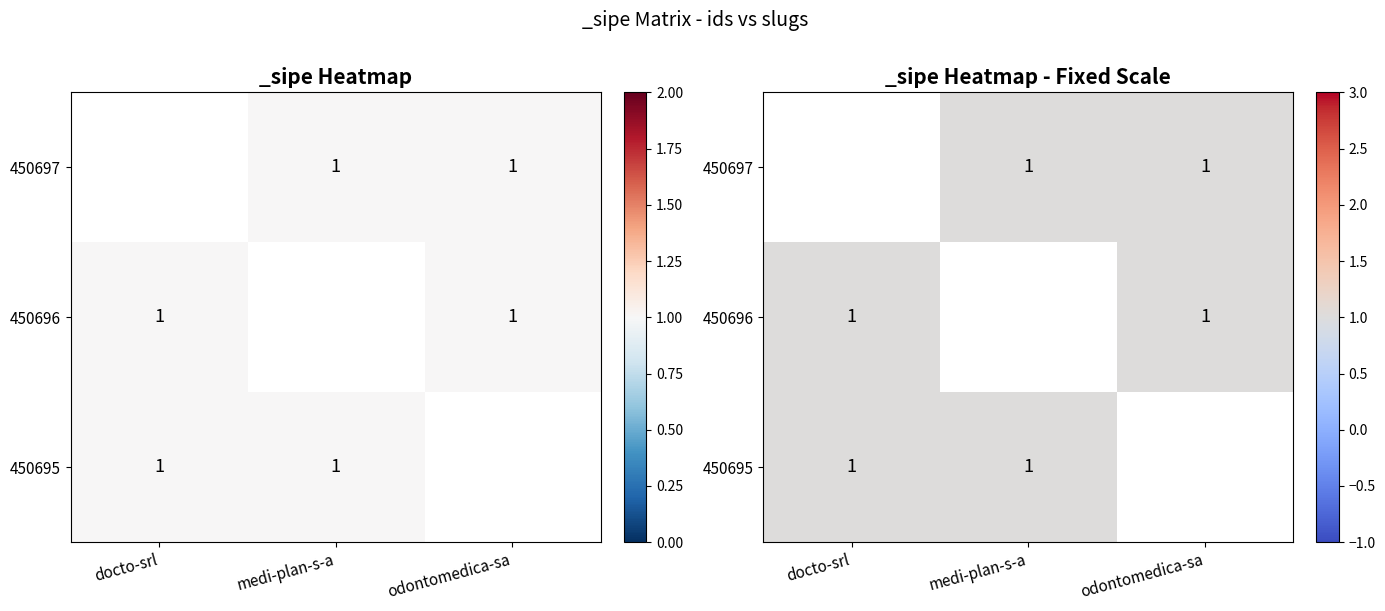

What is the maximum value for 450696?

1.0